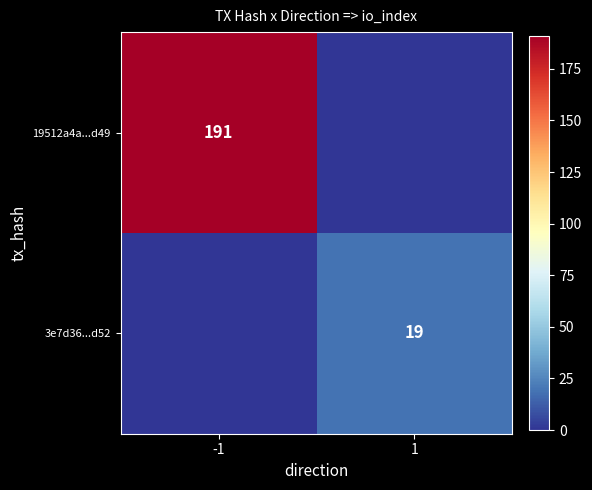

True or false: 19512a4a...d49 has a value of 93 at -1.

False